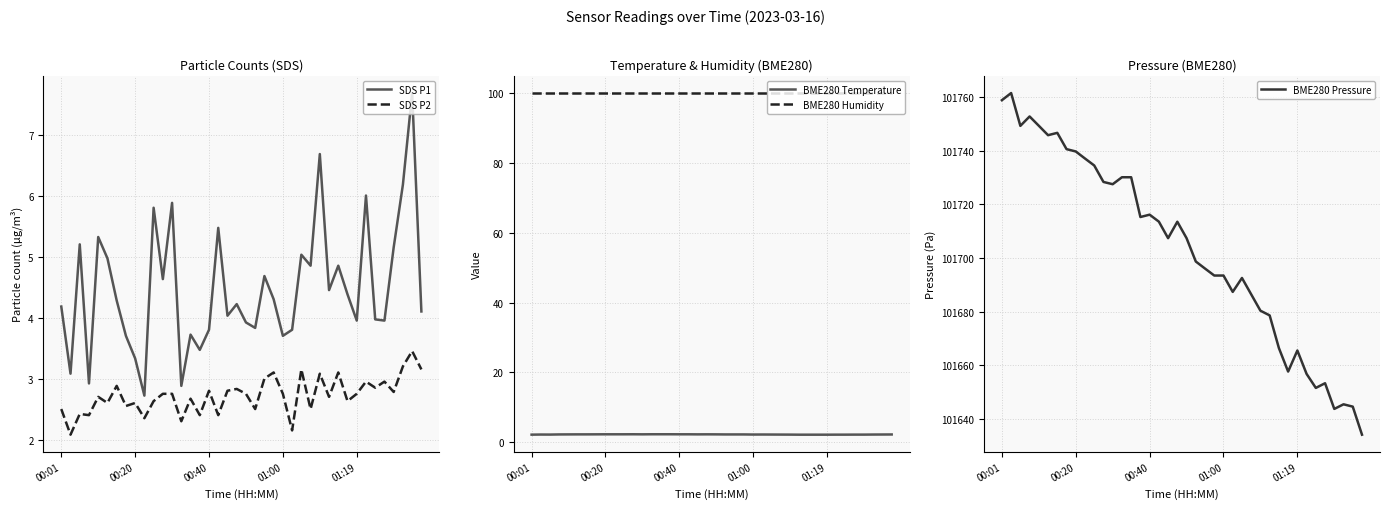

What is the minimum value for BME280 Humidity?

100.0